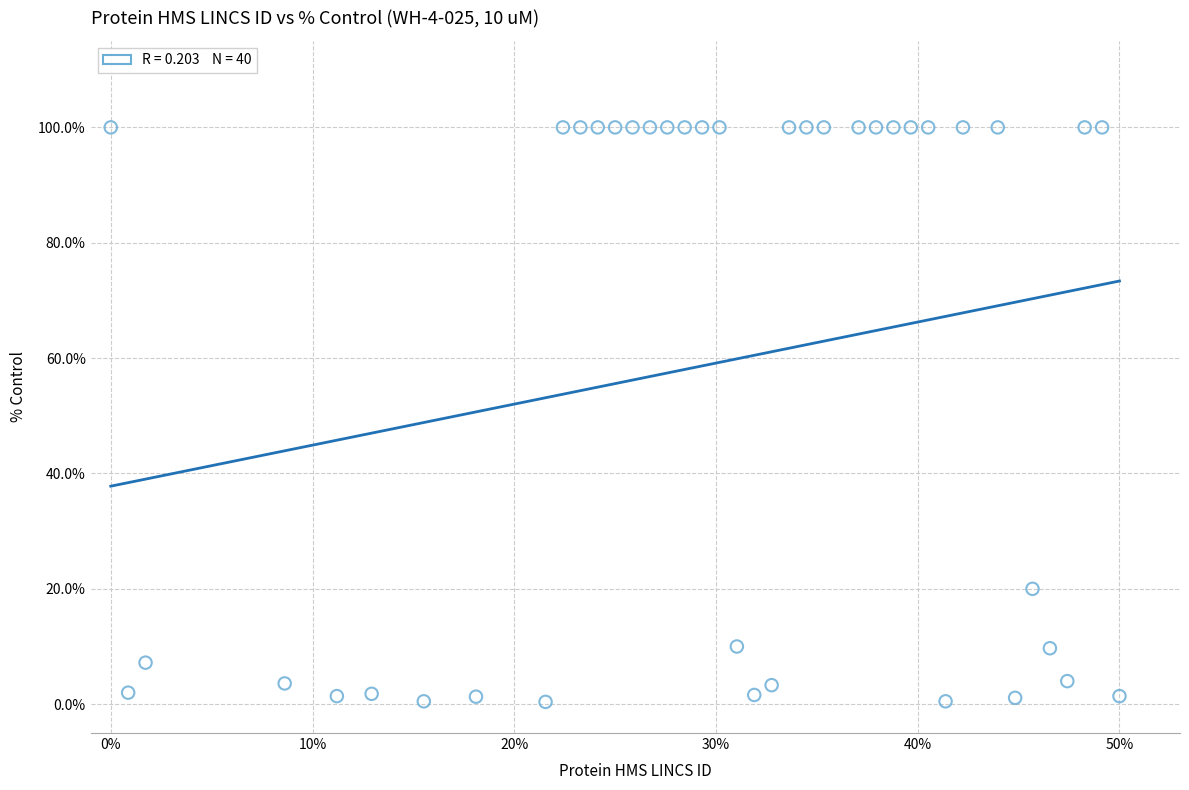

What Y value in the scatter plot is closest to 50?

20.0